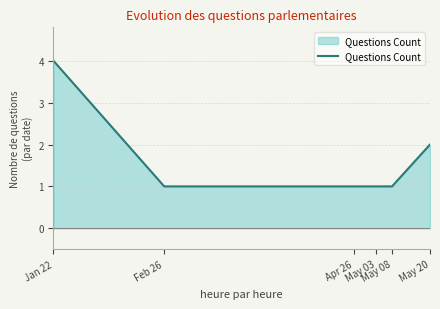

How many distinct data groups are displayed?

1